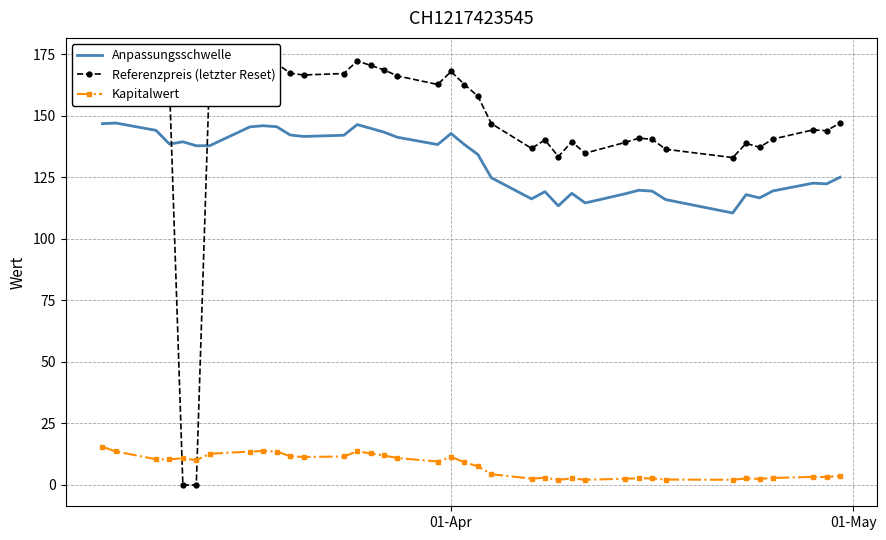

True or false: Anpassungsschwelle and Kapitalwert intersect in this chart.

False